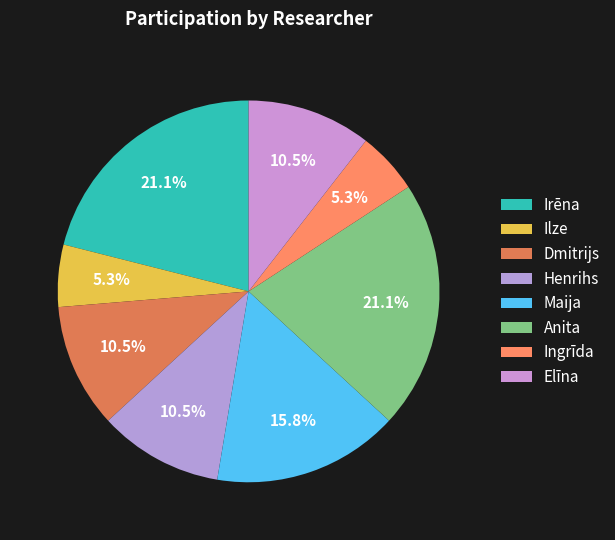

Does Ilze represent more than half of the total?

No